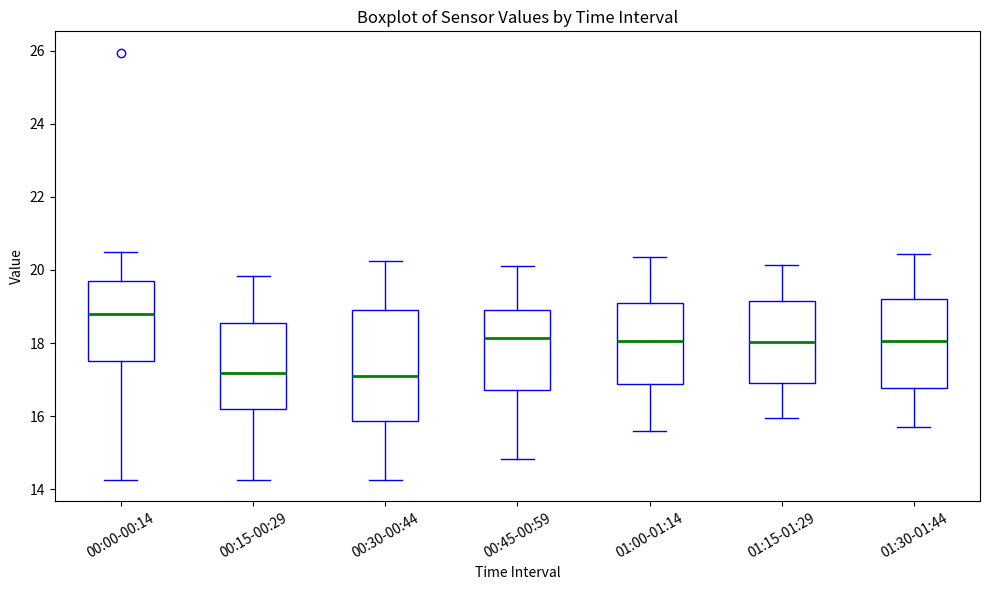

Reading left to right, read every box against the y-axis: the position of its median line, the range the box covers, and the ends of its whiskers. The values are not printed on the chart, so give them approximately, as read against the axis.

00:00-00:14: median 18.8, box 17.6 to 19.8, whiskers 14.2 to 20.4
00:15-00:29: median 17.2, box 16.2 to 18.6, whiskers 14.2 to 19.8
00:30-00:44: median 17.0, box 15.8 to 18.8, whiskers 14.2 to 20.2
00:45-00:59: median 18.2, box 16.8 to 19.0, whiskers 14.8 to 20.2
01:00-01:14: median 18.0, box 16.8 to 19.0, whiskers 15.6 to 20.4
01:15-01:29: median 18.0, box 17.0 to 19.2, whiskers 16.0 to 20.2
01:30-01:44: median 18.0, box 16.8 to 19.2, whiskers 15.8 to 20.4